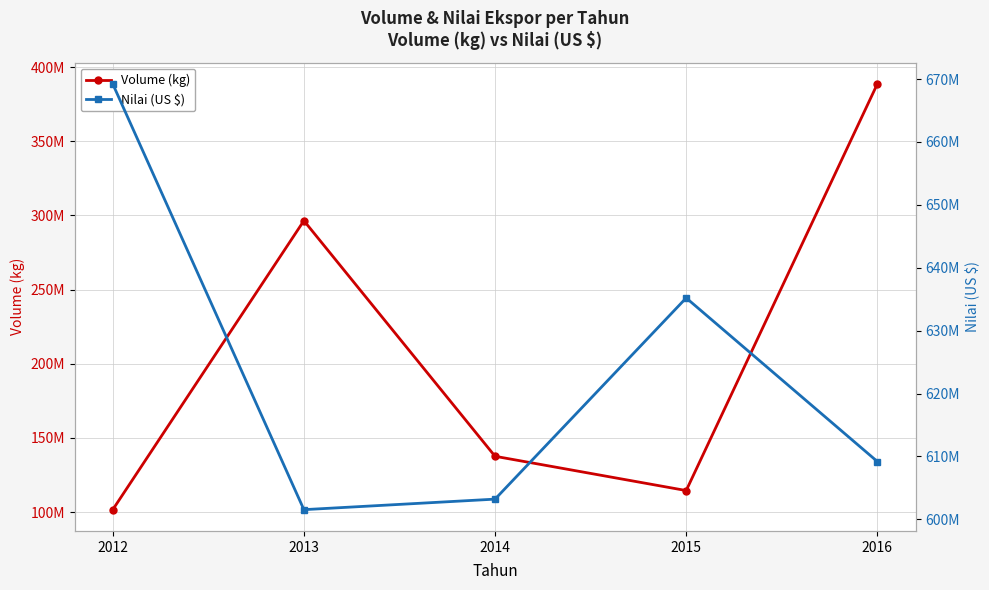

At which category is the sum across all series the highest?

2016